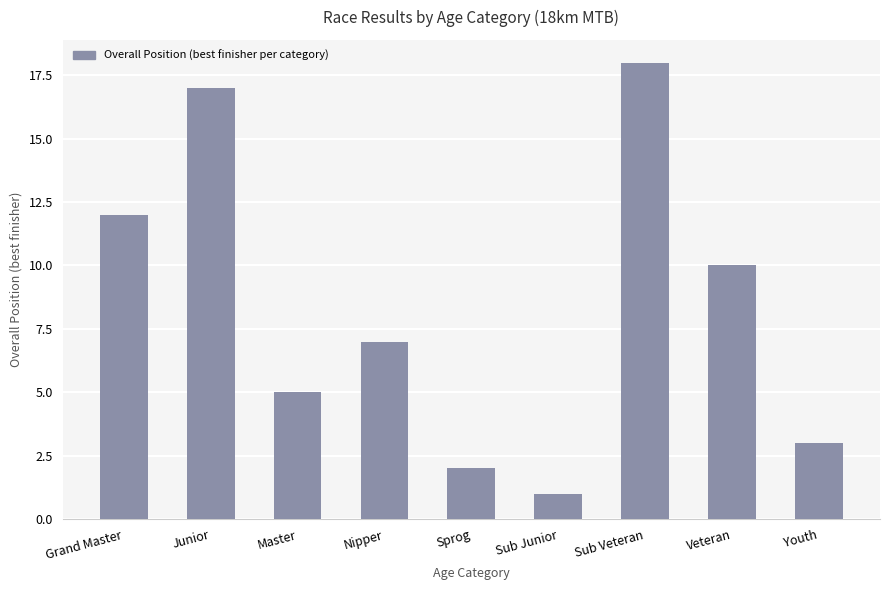

Which category has the lowest value across all series?

Sub Junior